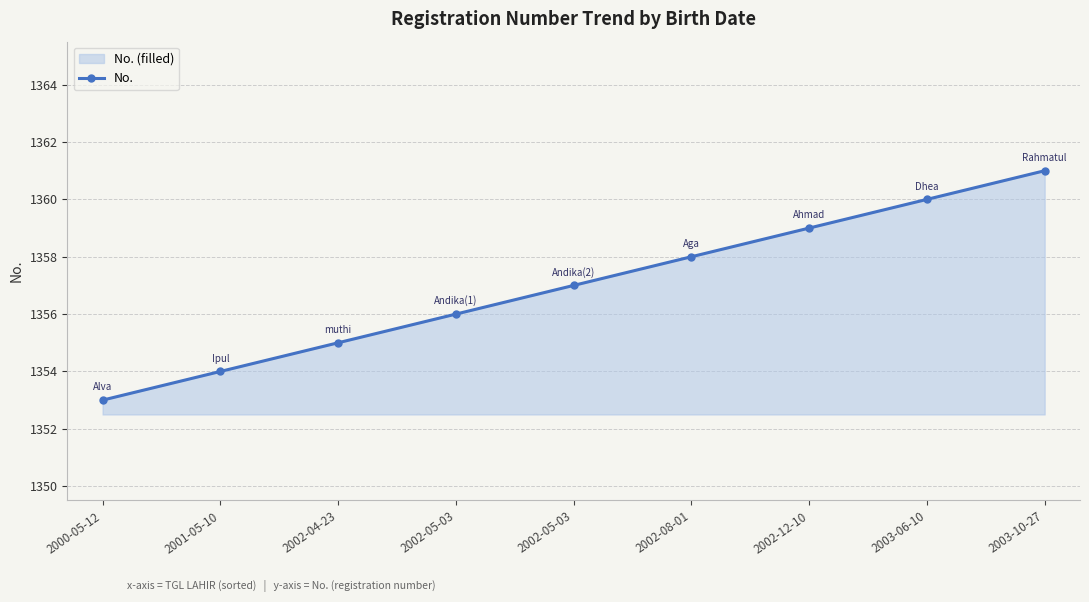

Where is the data nearest to the value 1357?

2002-05-03